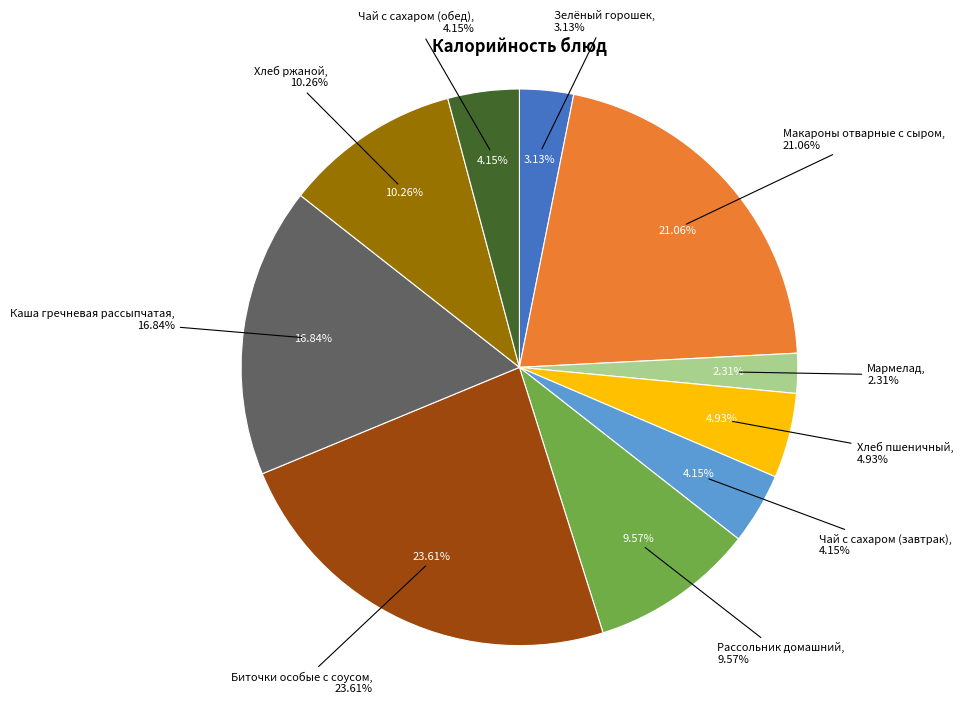

True or false: Хлеб пшеничный accounts for 5% of the total.

True